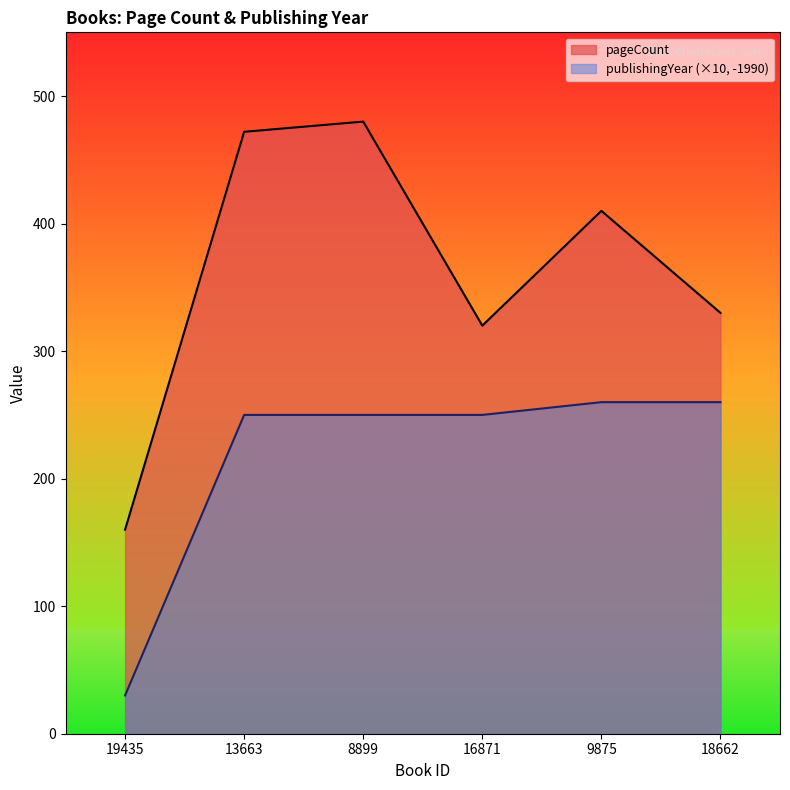

What is the difference between the maximum and minimum values in the pageCount series?

320